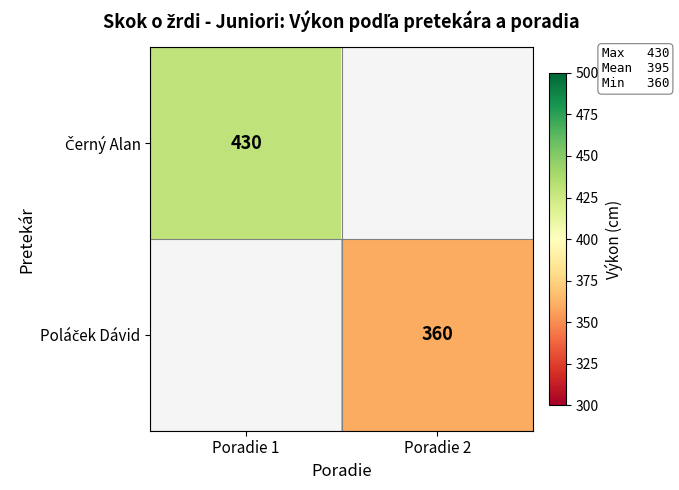

Which has a higher value, Poradie 2 or Poradie 1?

Poradie 1